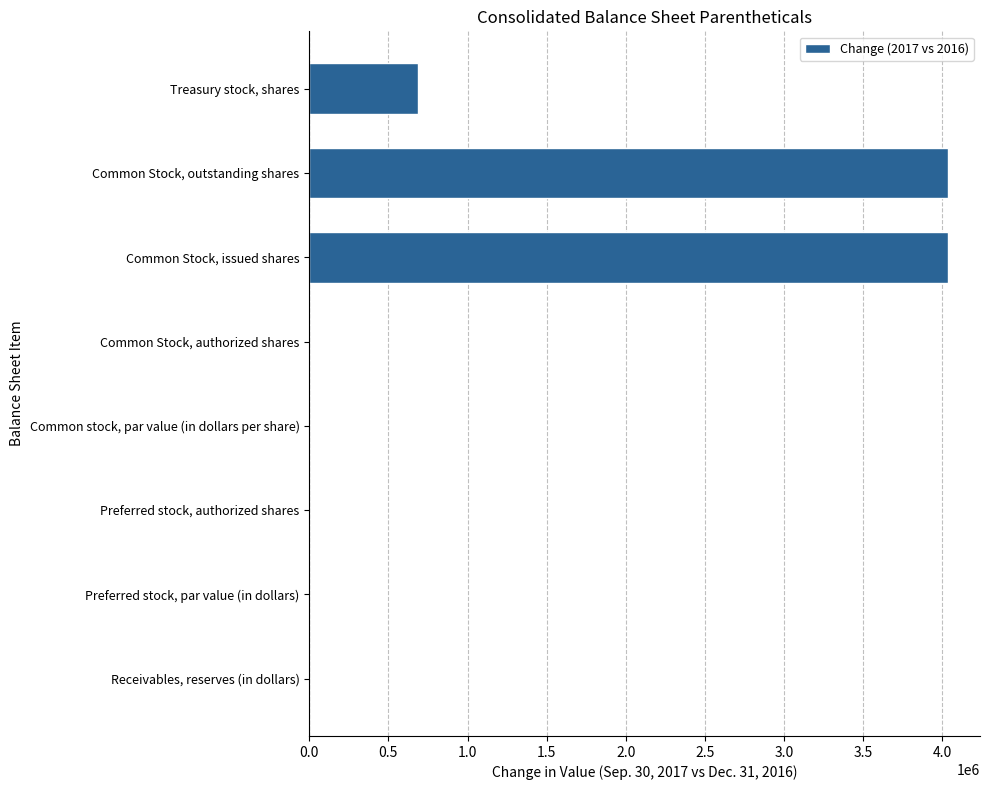

What is the sum of the values at Treasury stock, shares and Preferred stock, par value (in dollars)?

686506.0